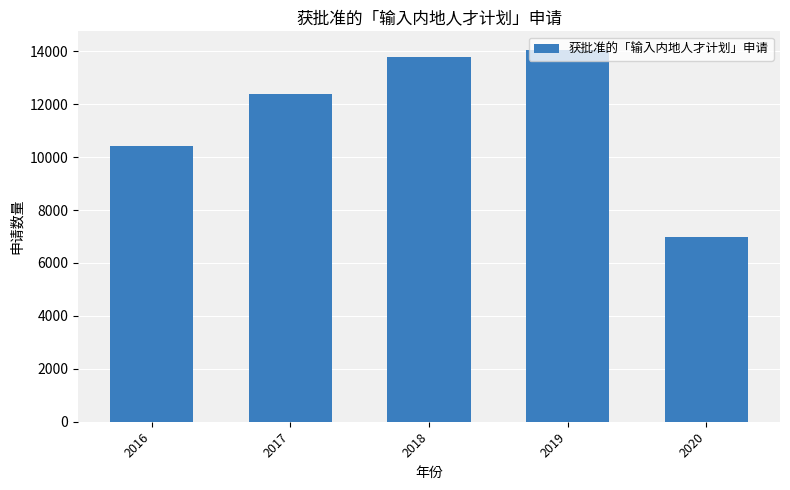

What is the difference between the values at 2019 and 2020?

7058